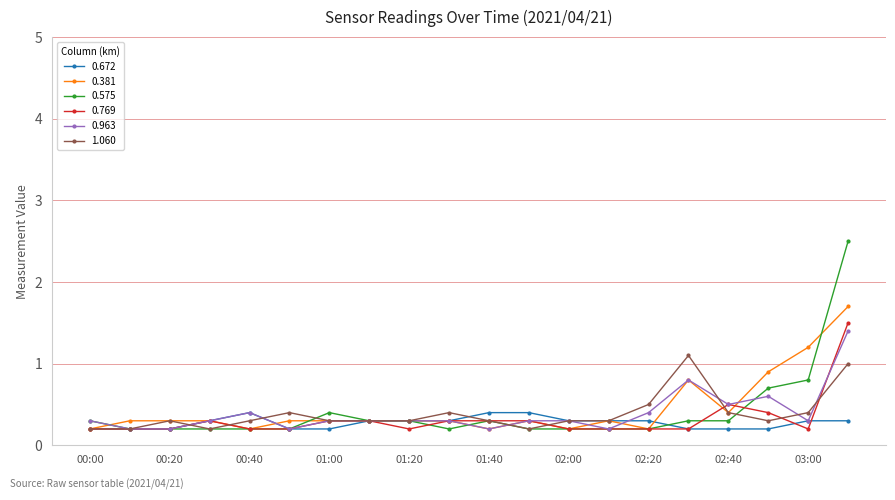

Which series has the largest total across all categories?

0.381